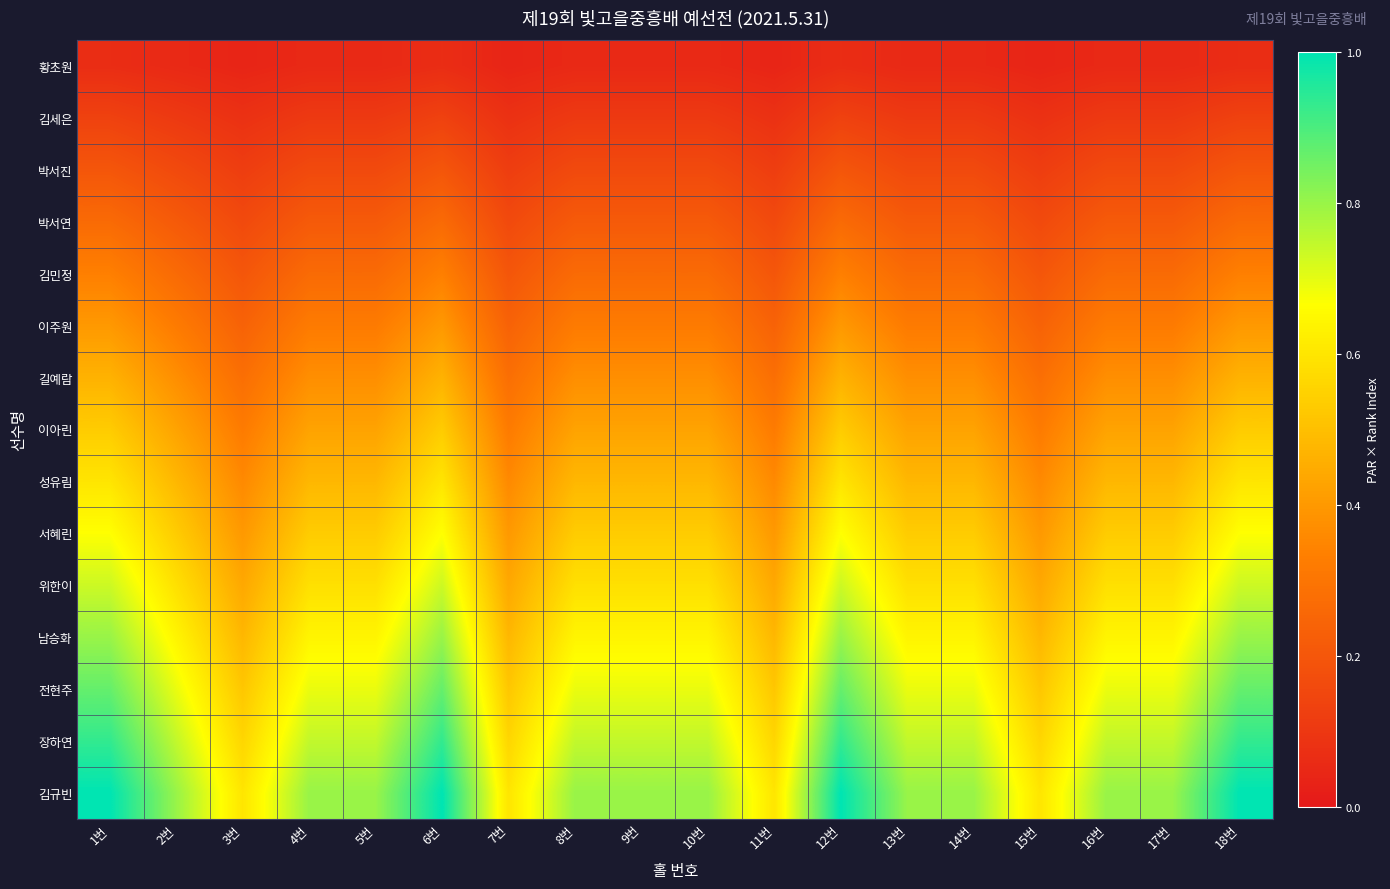

Which has a higher value, 3번 or 9번?

9번